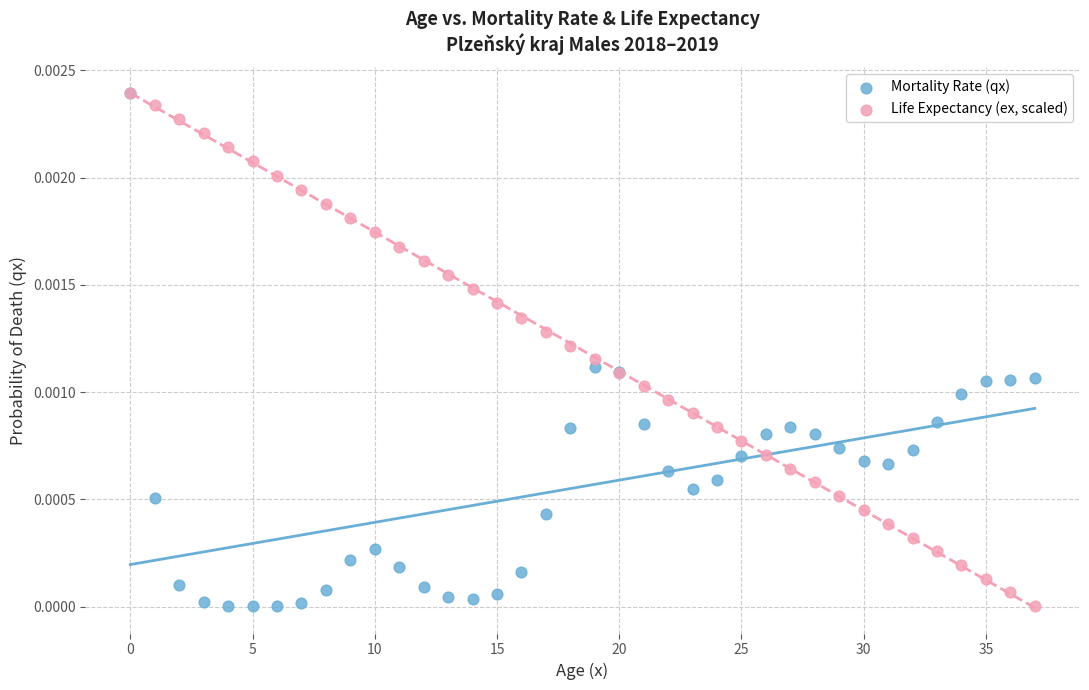

What are all the series names shown in the legend?

Mortality Rate (qx), Life Expectancy (ex, scaled)